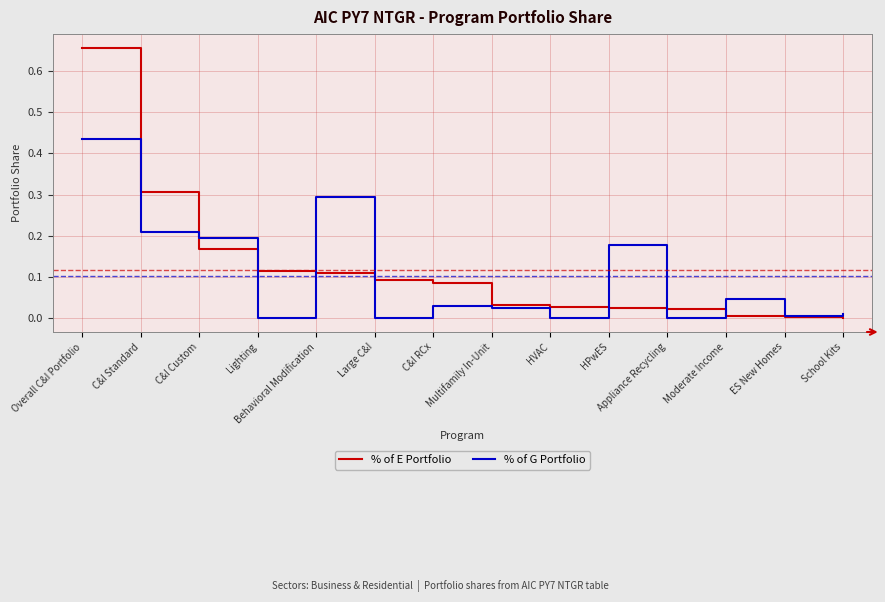

Rank the series by their maximum value, from lowest to highest.

% of G Portfolio, % of E Portfolio